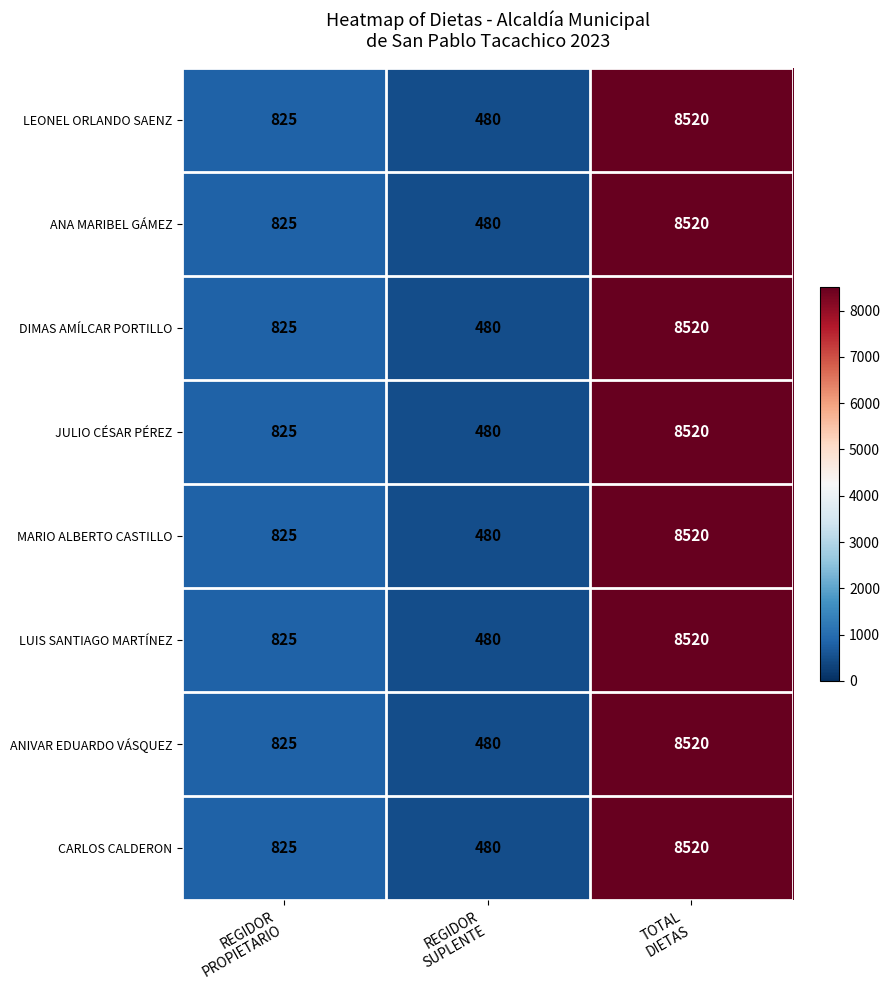

Reading left to right, extract all data points from this chart.

LEONEL ORLANDO SAENZ: 825	480	8520
ANA MARIBEL GÁMEZ: 825	480	8520
DIMAS AMÍLCAR PORTILLO: 825	480	8520
JULIO CÉSAR PÉREZ: 825	480	8520
MARIO ALBERTO CASTILLO: 825	480	8520
LUIS SANTIAGO MARTÍNEZ: 825	480	8520
ANIVAR EDUARDO VÁSQUEZ: 825	480	8520
CARLOS CALDERON: 825	480	8520